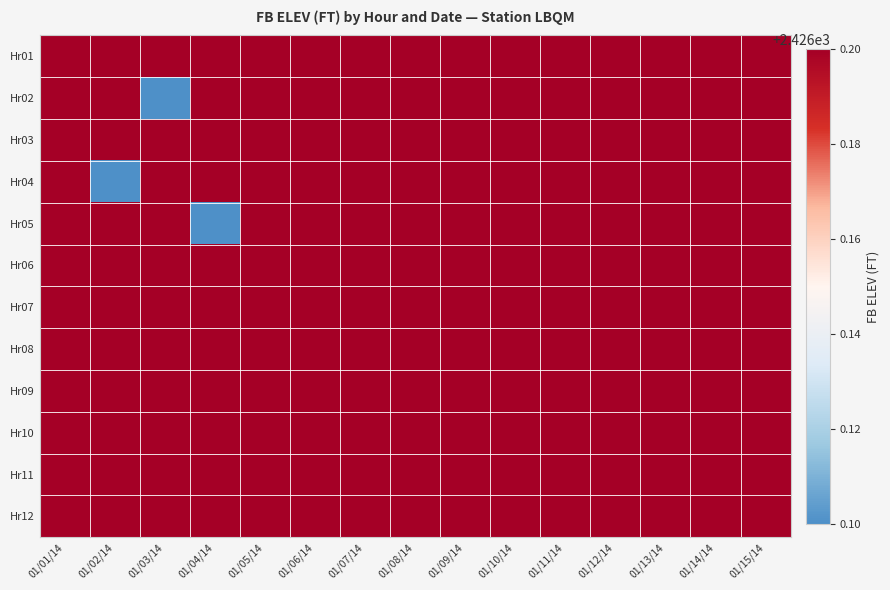

Between 01/14/14 and 01/04/14, which is larger?

01/14/14